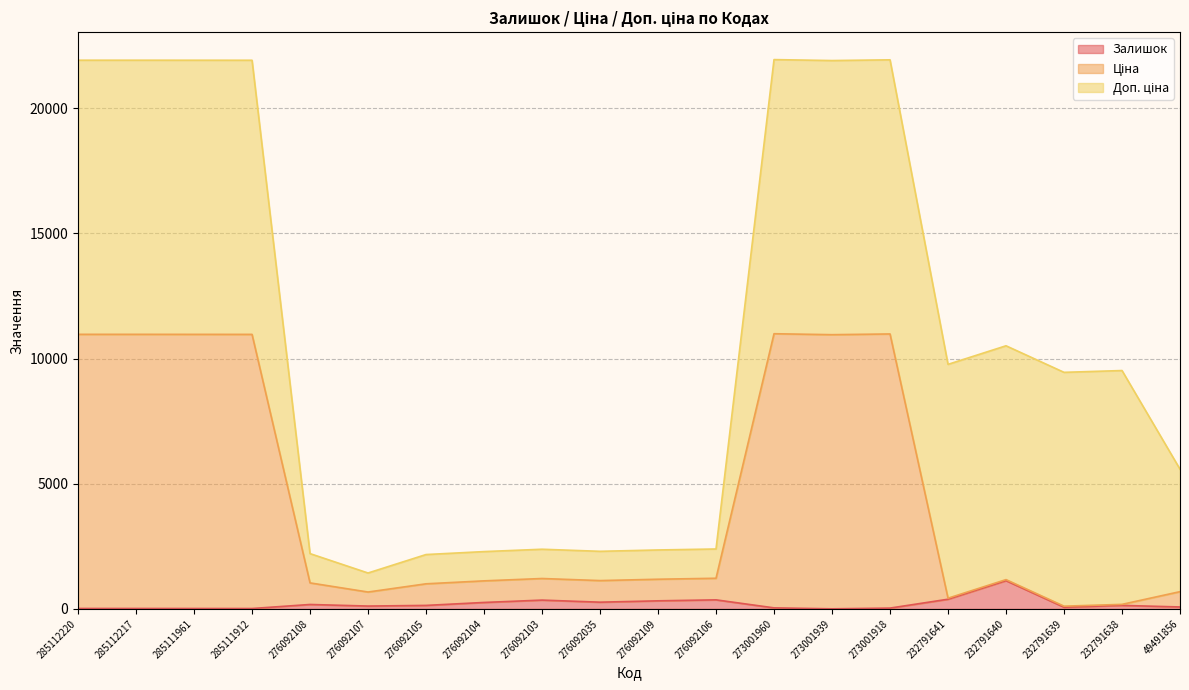

At which category is the sum across all series the highest?

273001960